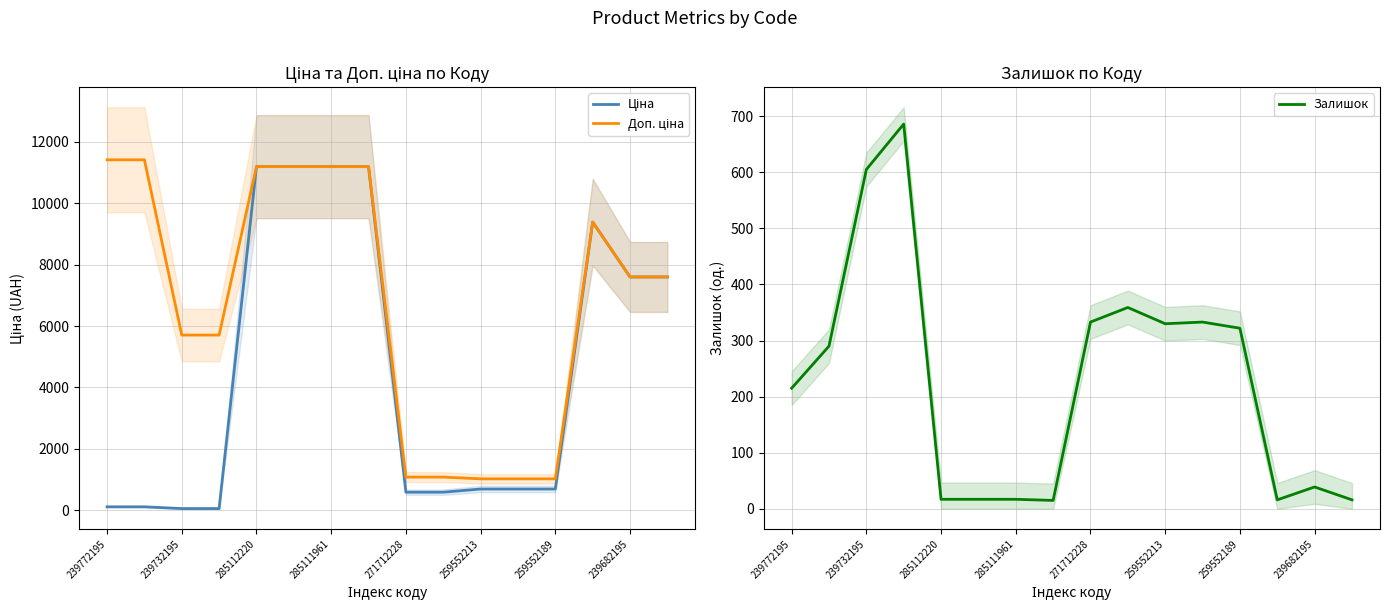

True or false: Залишок has a value of 217 at 259552213.

False